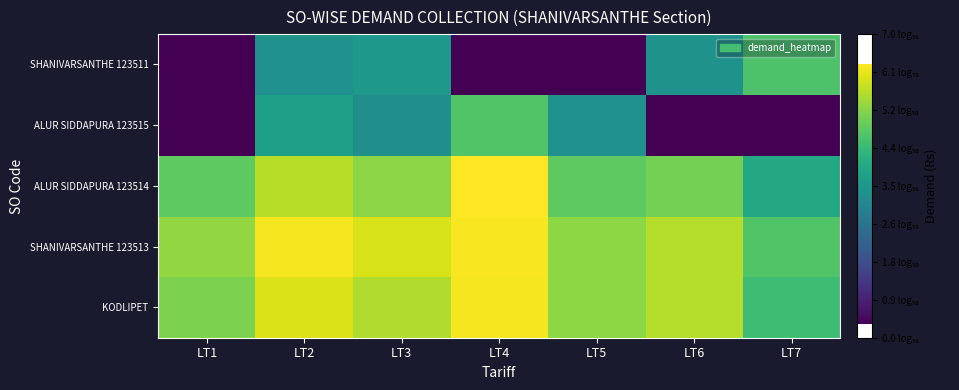

What is the spread (max minus min) of values at LT2?

2.9